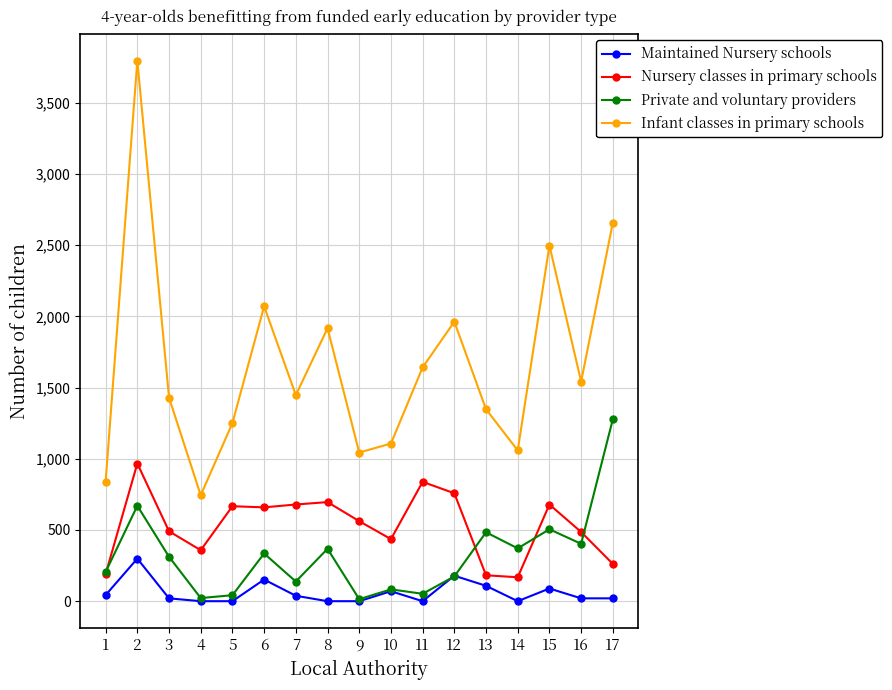

Where does the Private and voluntary providers series first go above 312?

2